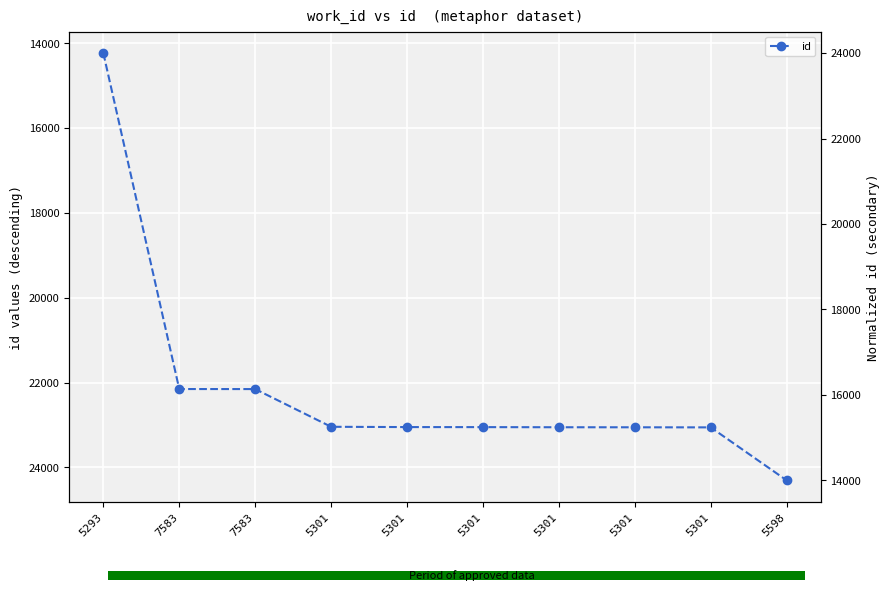

What is the difference between the values at 5293 and 5301?

8825